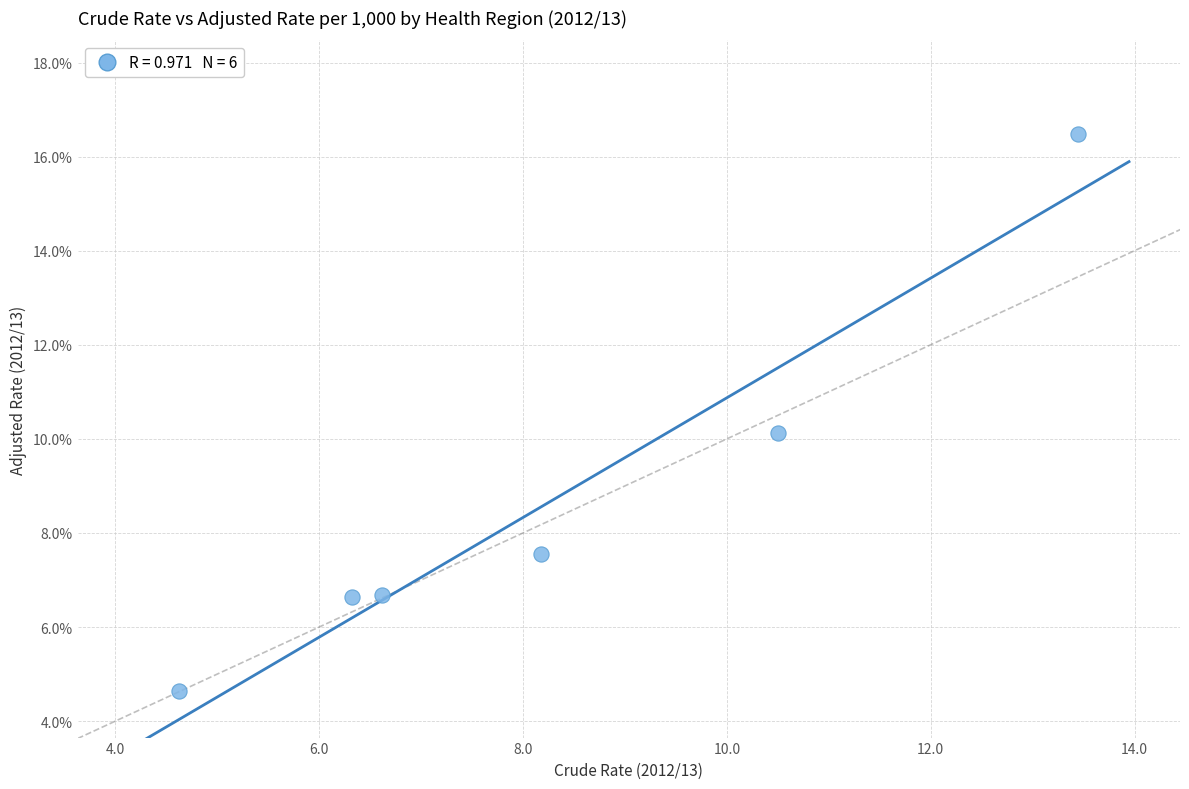

What is the average Y value?

8.7